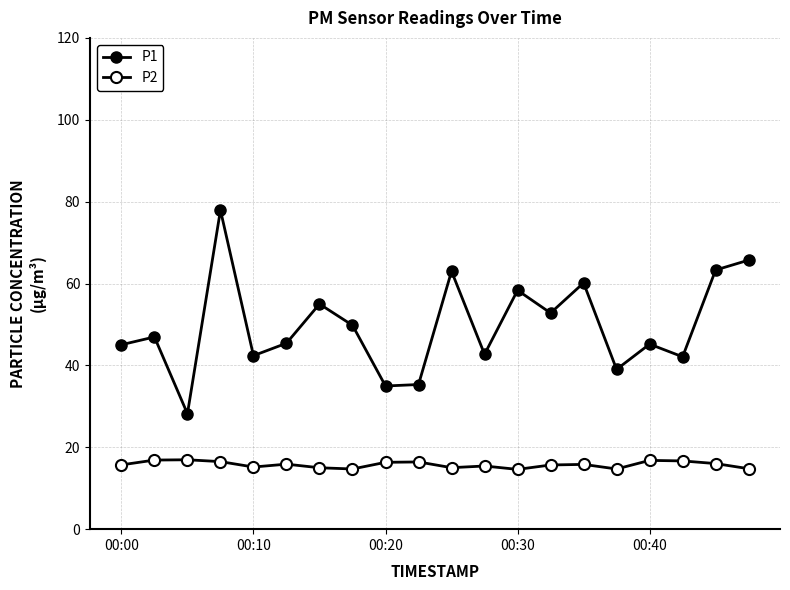

What is the difference between the maximum and minimum values in the P1 series?

49.7